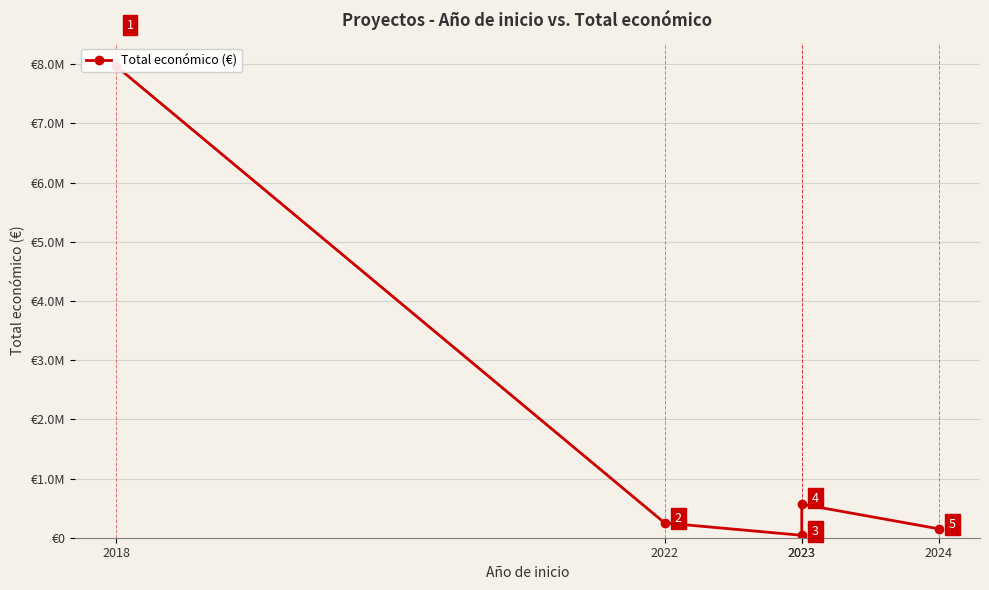

What is the average value?

1794899